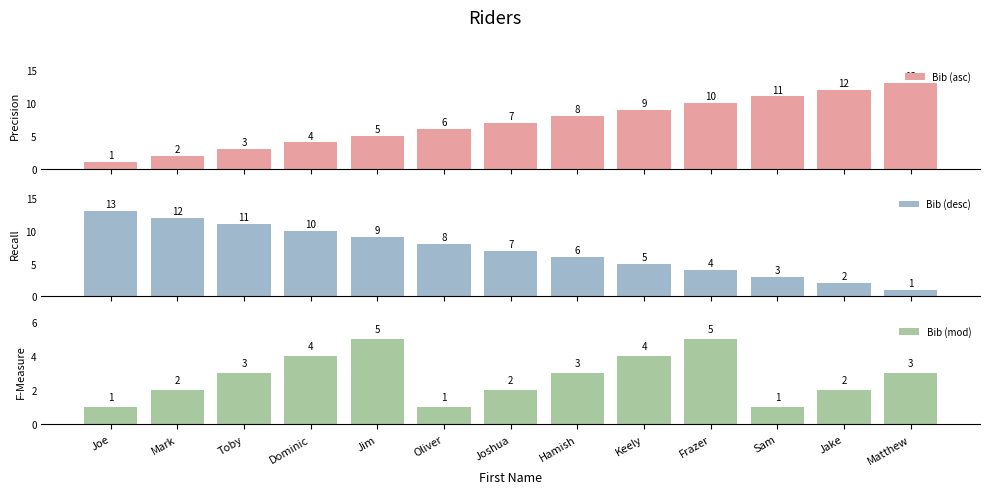

At Joe, list the series in order from largest to smallest.

Bib (desc), Bib (asc), Bib (mod)